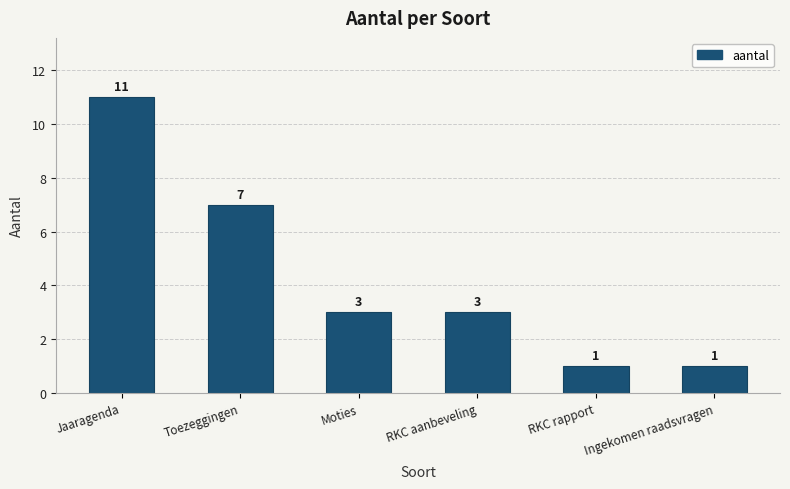

What is the label of the 2nd bar from the left?

Toezeggingen